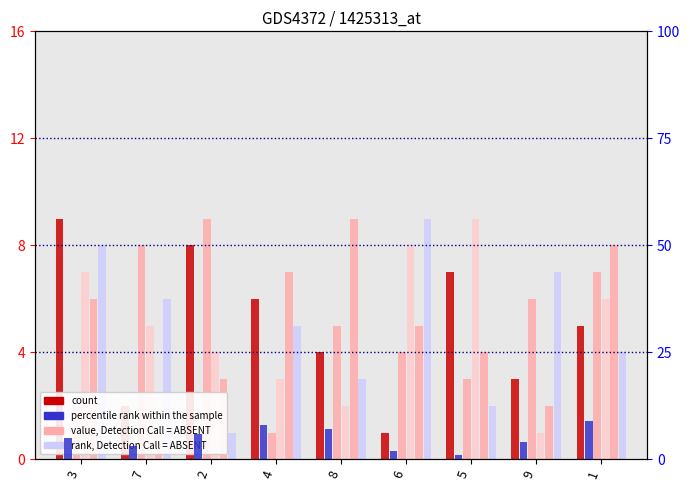

Rank the series by their maximum value, from highest to lowest.

col_9, col_6, col_7, col_8, col_3, col_5